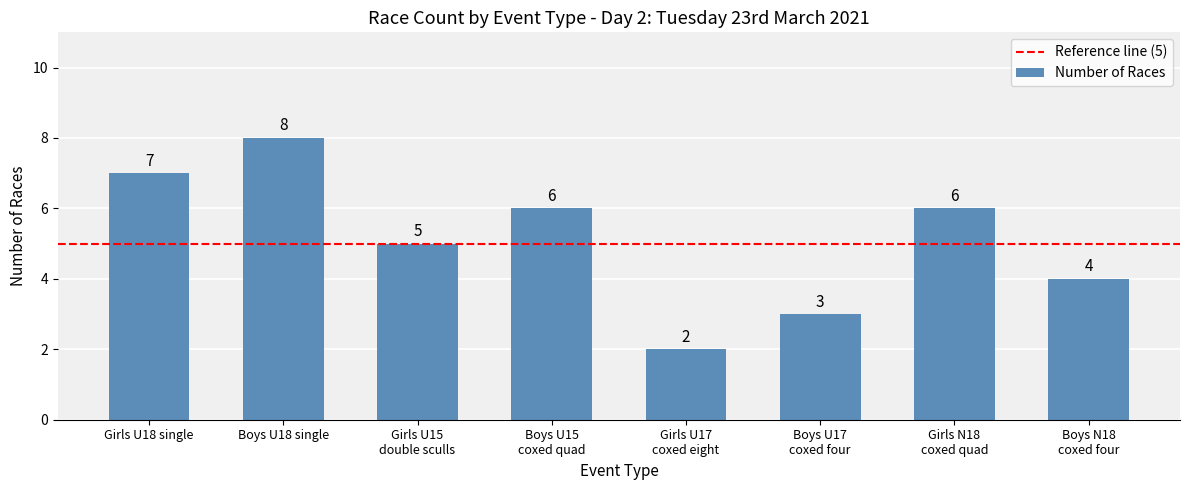

At which label does the data first exceed 6?

Girls U18 single